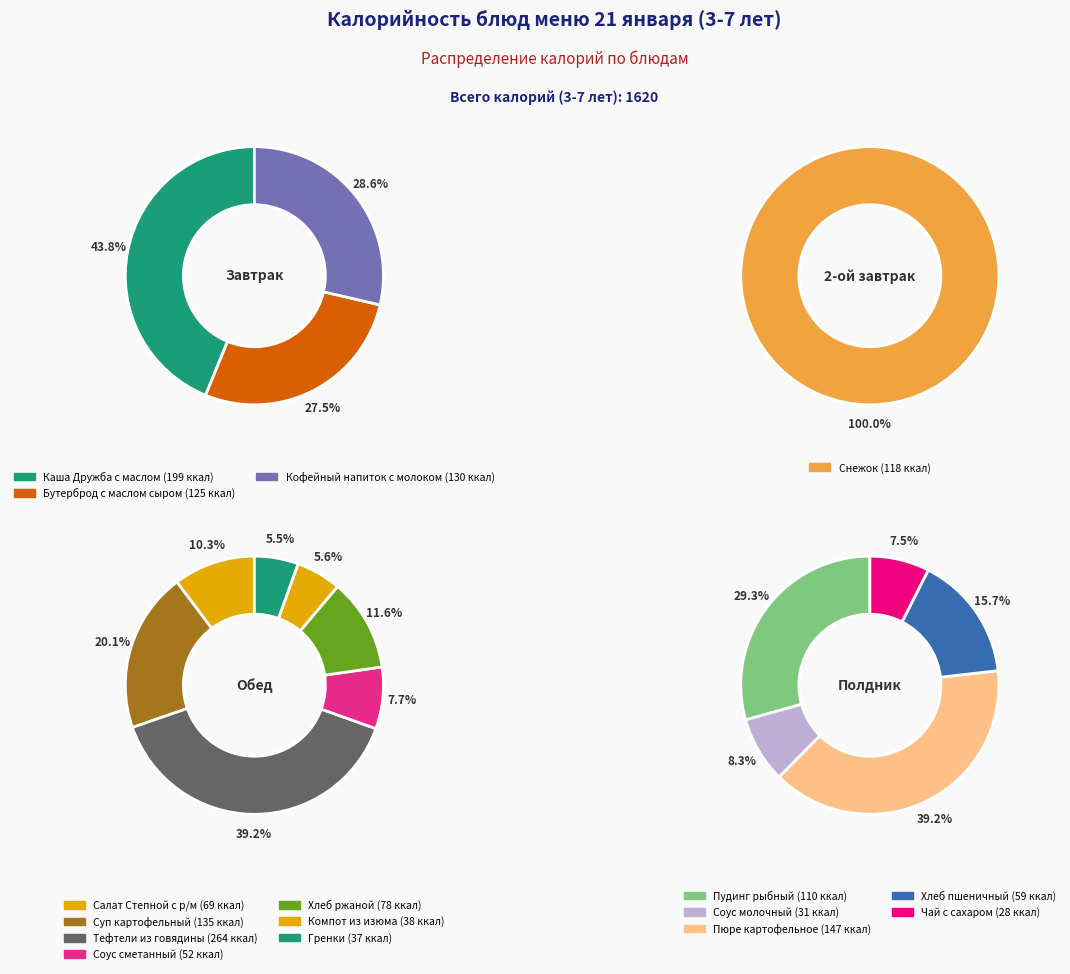

What is the largest slice in the pie chart?

Тефтели из говядины с рисом